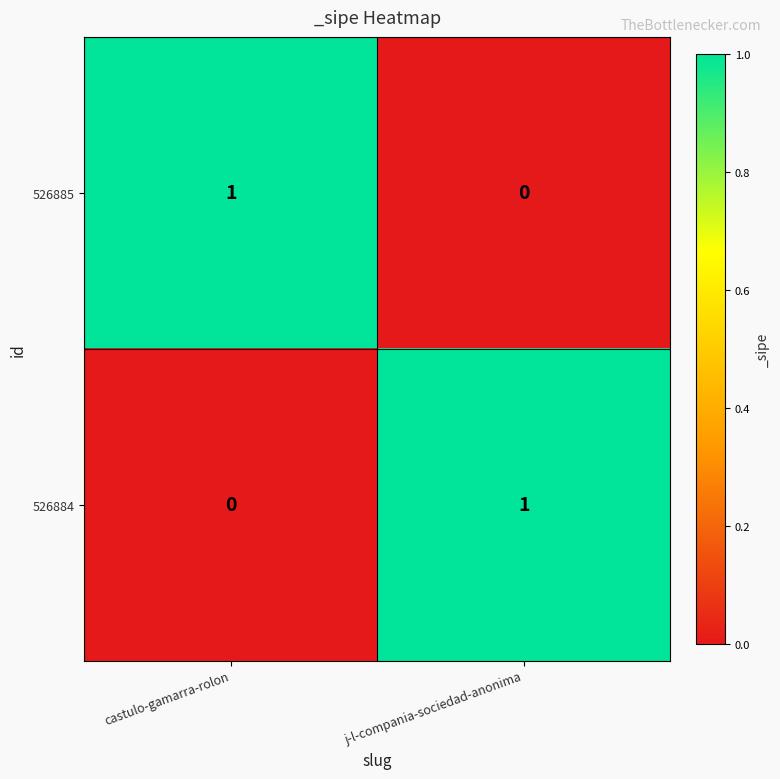

Which category has the highest value in the 526884 series?

j-l-compania-sociedad-anonima